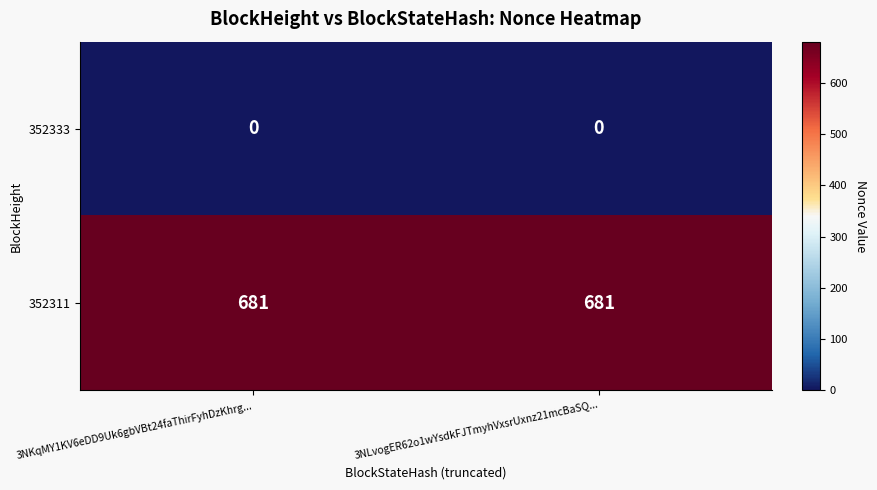

True or false: 352311 has a value of 681 at 3NKqMY1KV6eDD9Uk6gbVBt24faThirFyhDzKhrg....

True